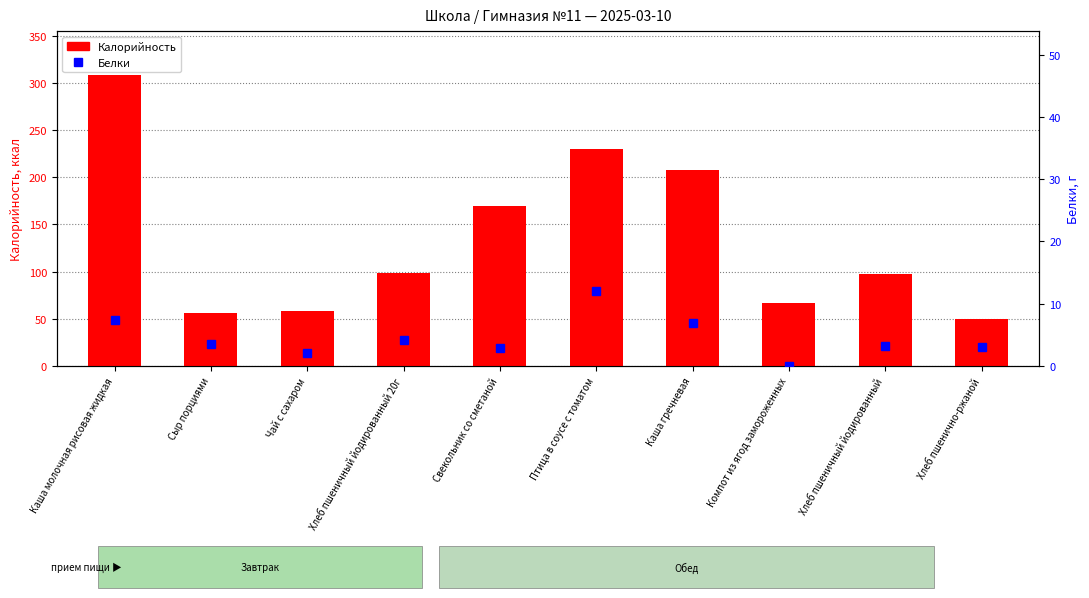

Are the bars horizontal?

No